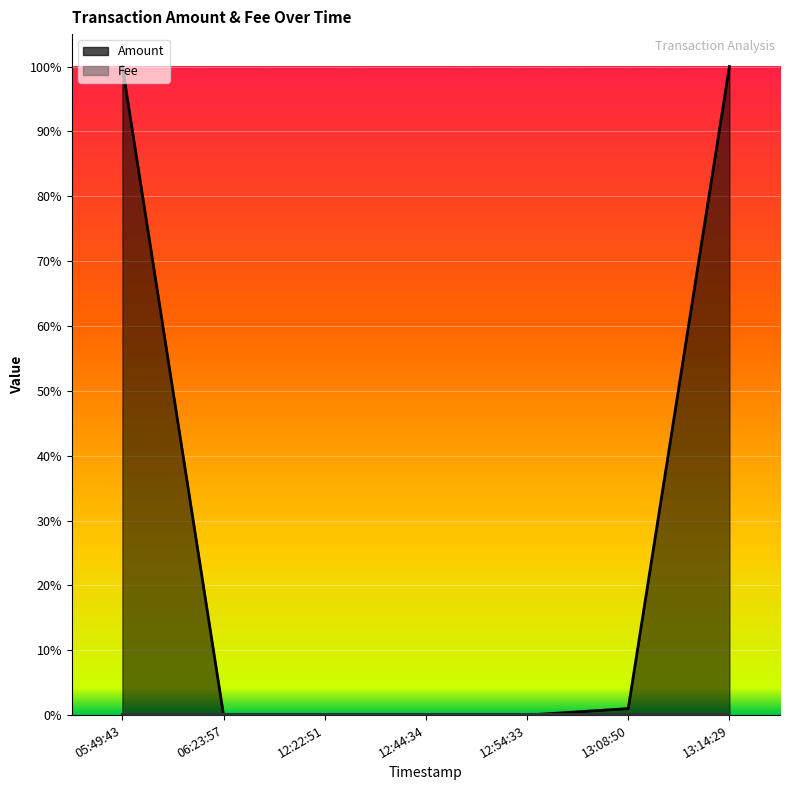

What is the label of the 1st point from the right?

13:14:29